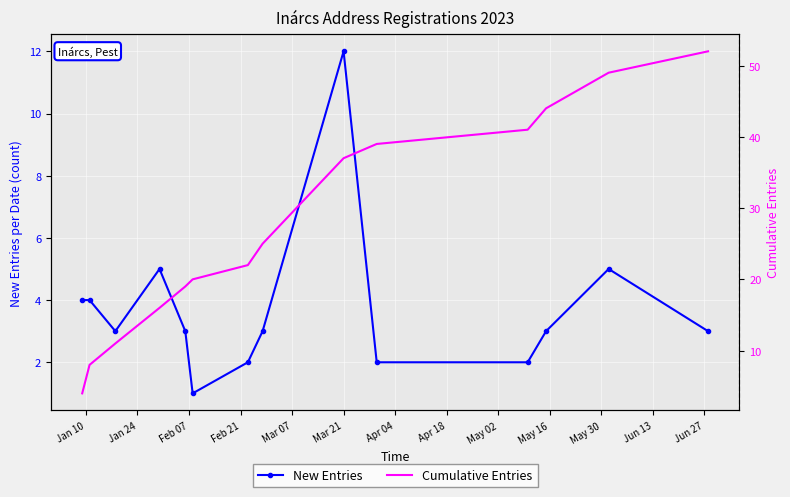

True or false: New Entries has more than 0 points higher than both neighbors.

True